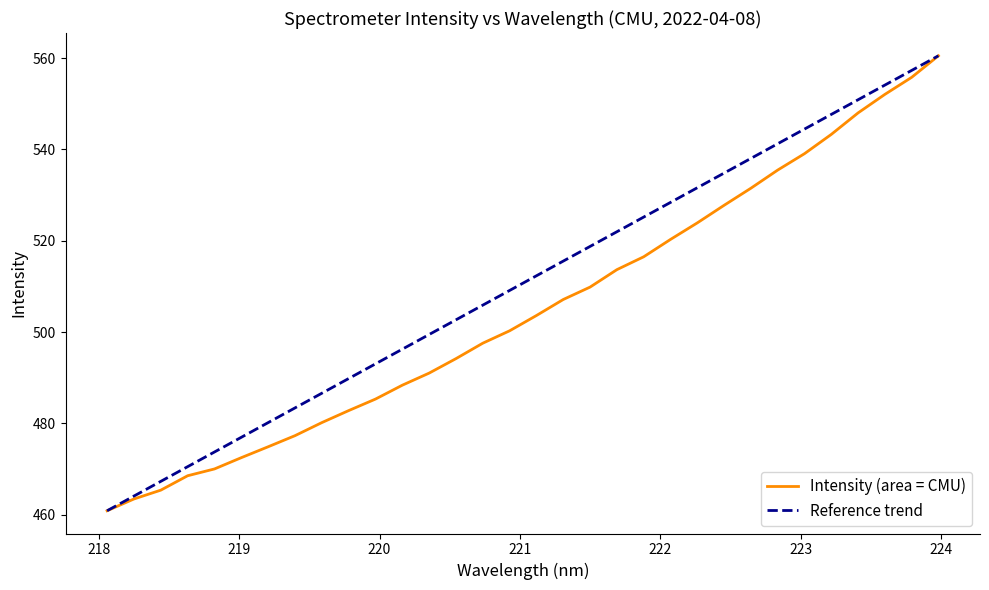

What position from the left is 219.2067?

7